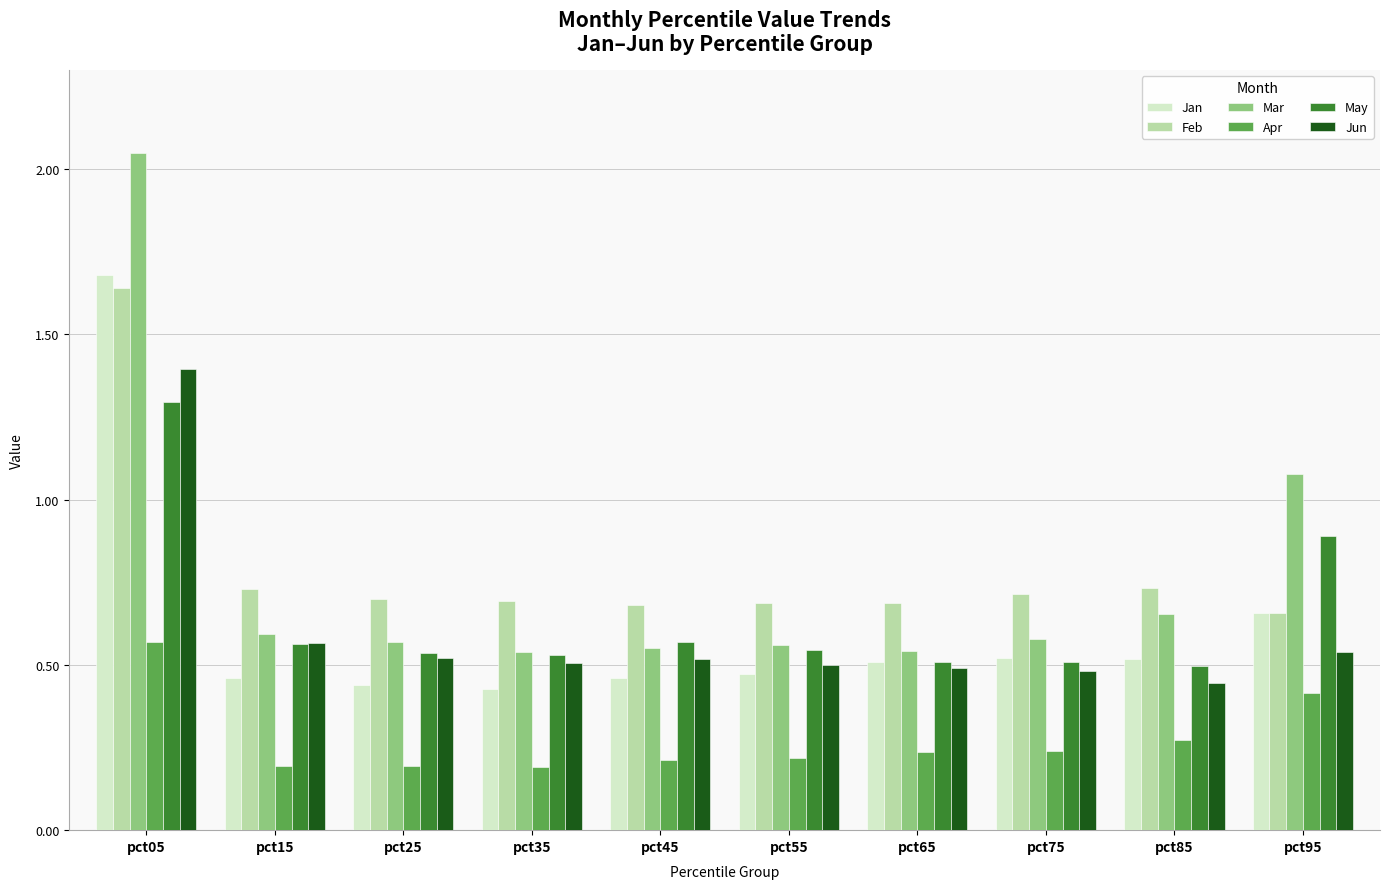

Which category has the highest value in the Mar series?

pct05